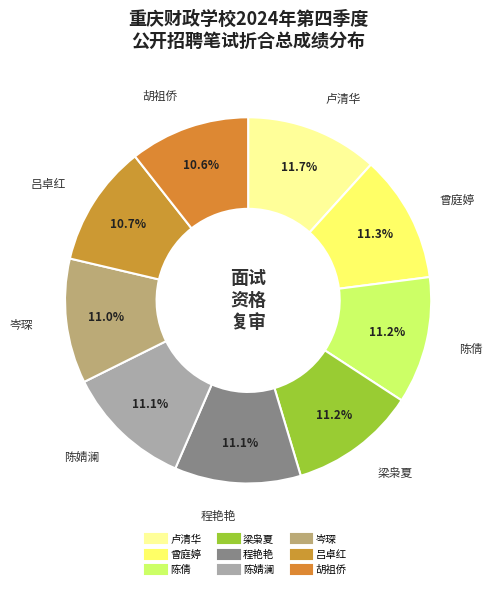

What is the ratio of the value at 程艳艳 to the value at 胡祖侨?

1.1